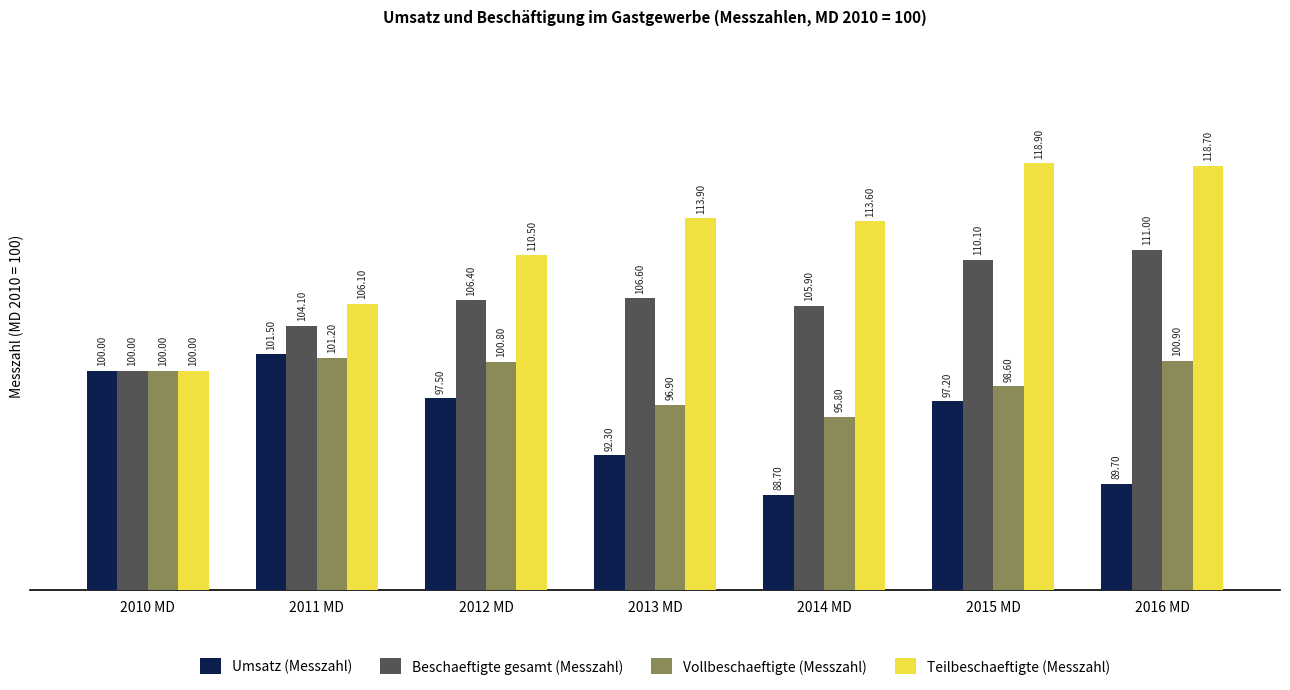

The Teilbeschaeftigte (Messzahl) series shows 110.5 at 2012 MD. True or false?

True